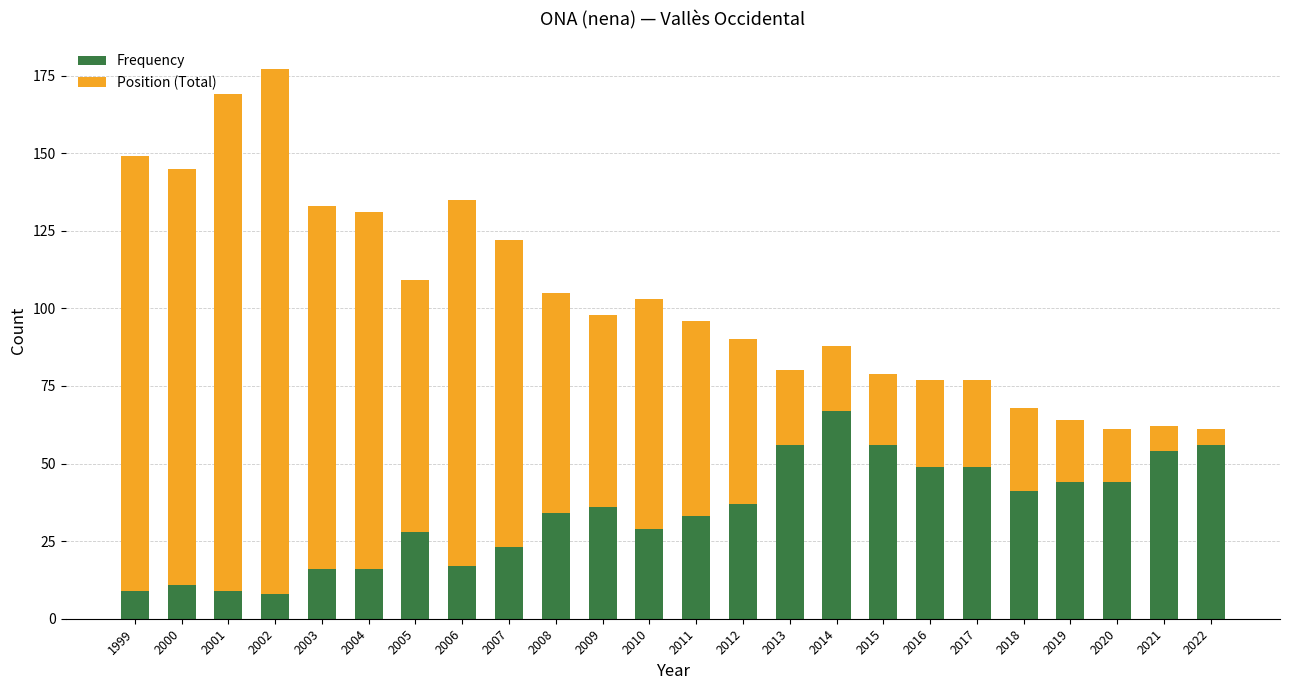

Which category has the highest value in the Frequency series?

2014